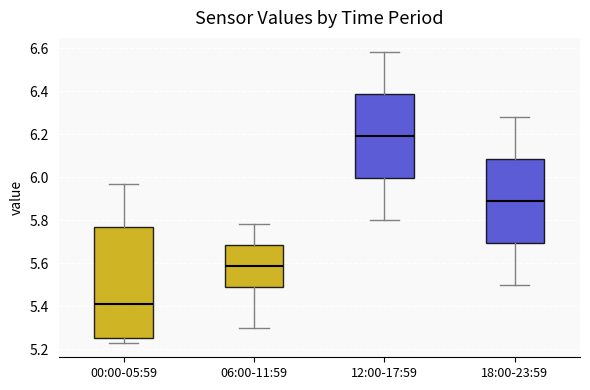

Reading left to right, read every box against the y-axis: the position of its median line, the range the box covers, and the ends of its whiskers. The values are not printed on the chart, so give them approximately, as read against the axis.

00:00-05:59: median 5.42, box 5.26 to 5.76, whiskers 5.24 to 5.98
06:00-11:59: median 5.58, box 5.48 to 5.68, whiskers 5.30 to 5.78
12:00-17:59: median 6.20, box 6.00 to 6.38, whiskers 5.80 to 6.58
18:00-23:59: median 5.90, box 5.70 to 6.08, whiskers 5.50 to 6.28